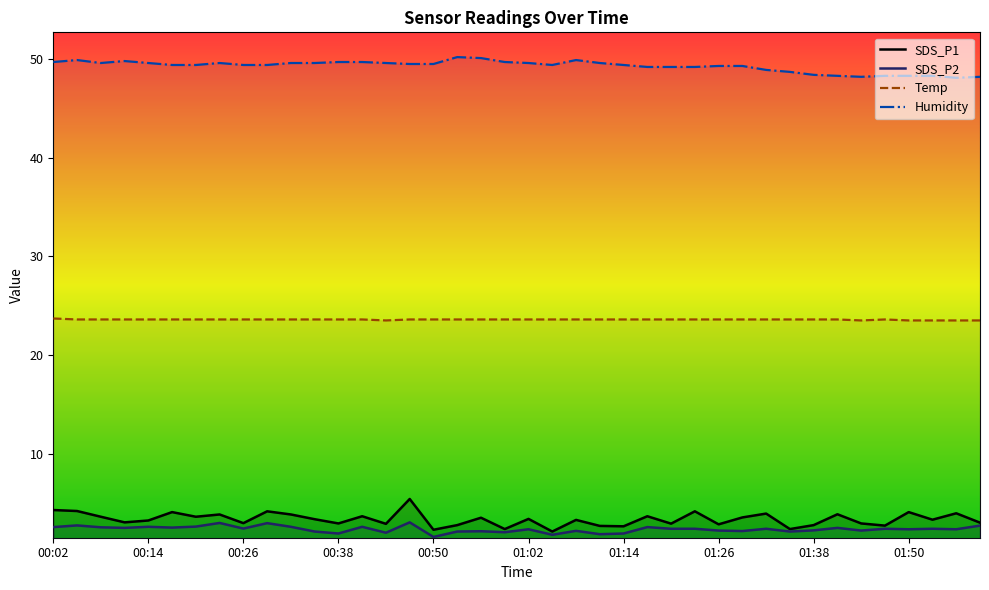

At how many categories does at least one series exceed 32?

40